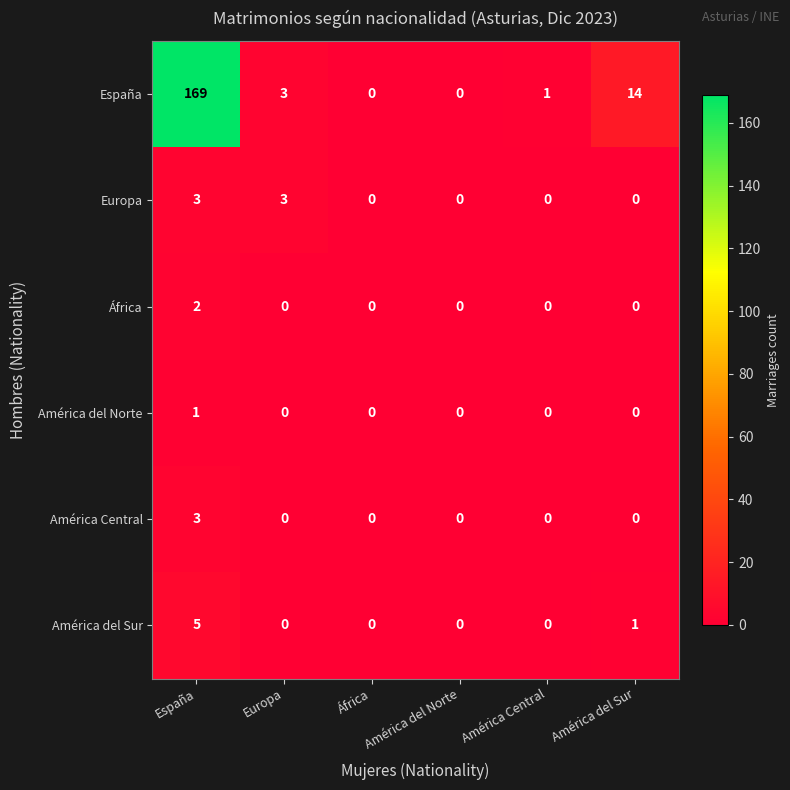

What is the difference between the América del Sur values at América del Sur and España?

4